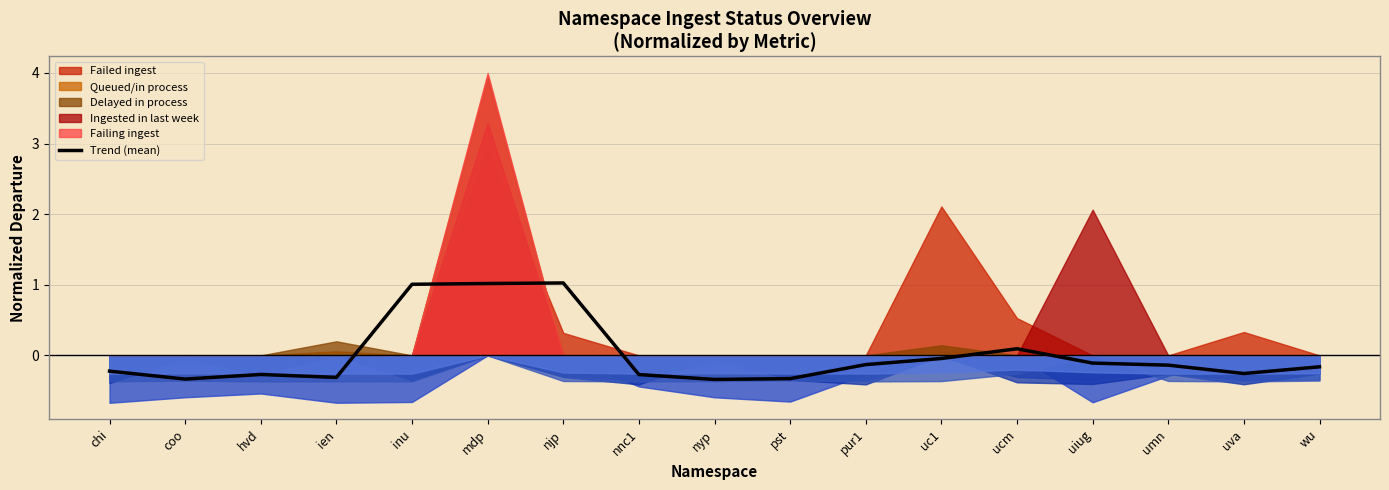

How many positive values are there?

4